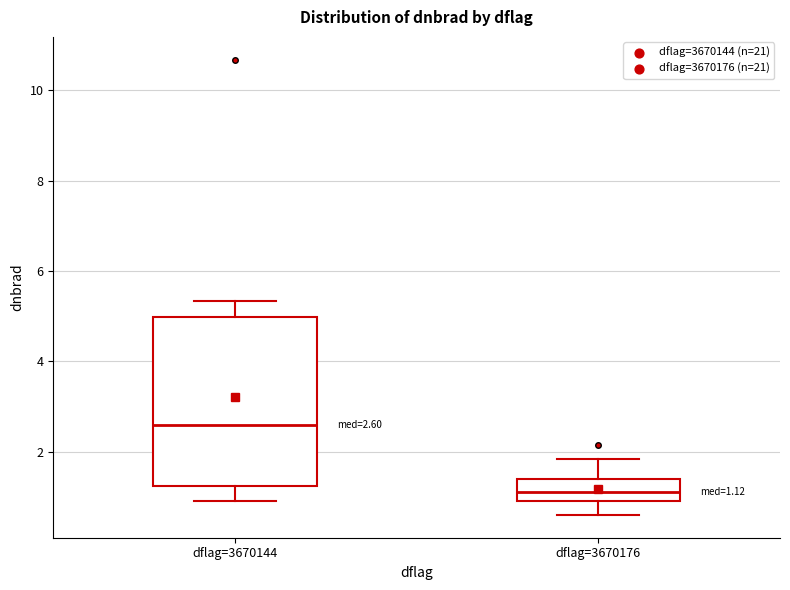

Which box's median line is the lowest?

dflag=3670176